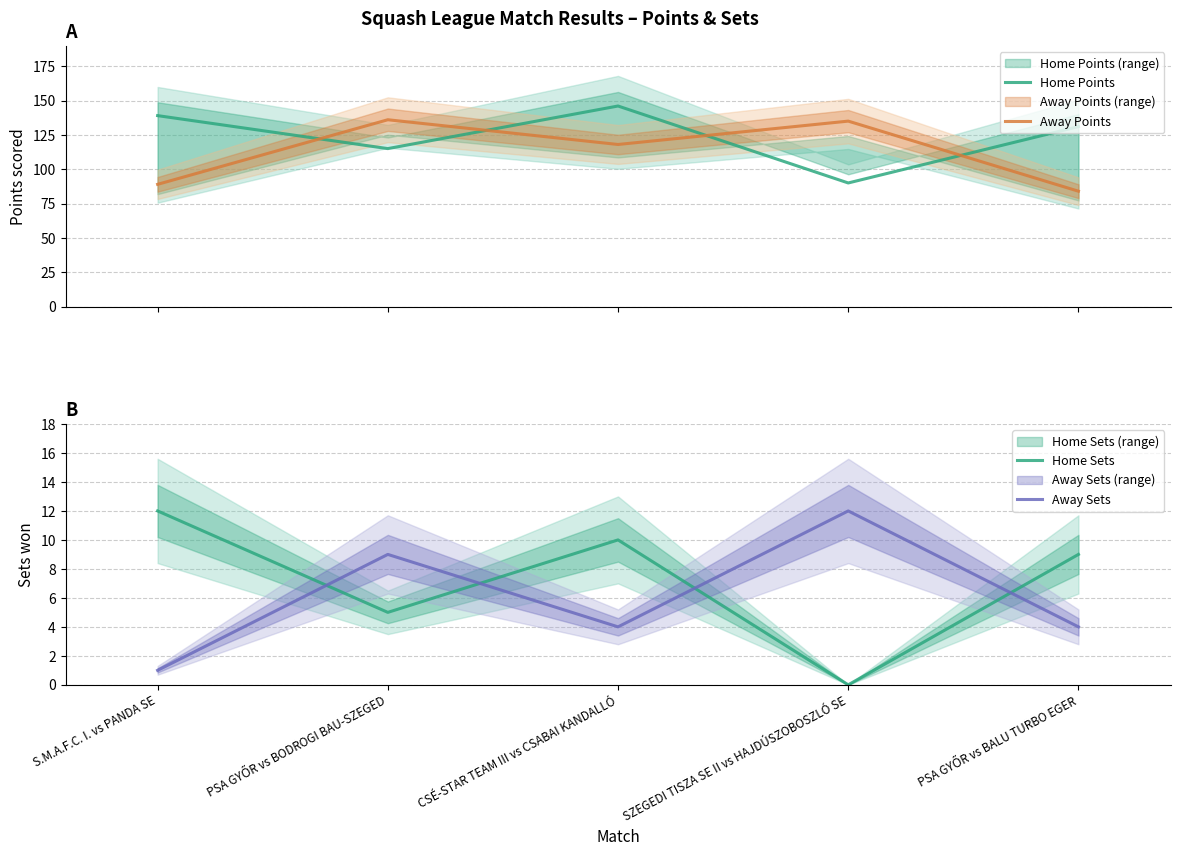

Where is the first local maximum for Home Points?

CSÉ-STAR TEAM III vs CSABAI KANDALLÓ